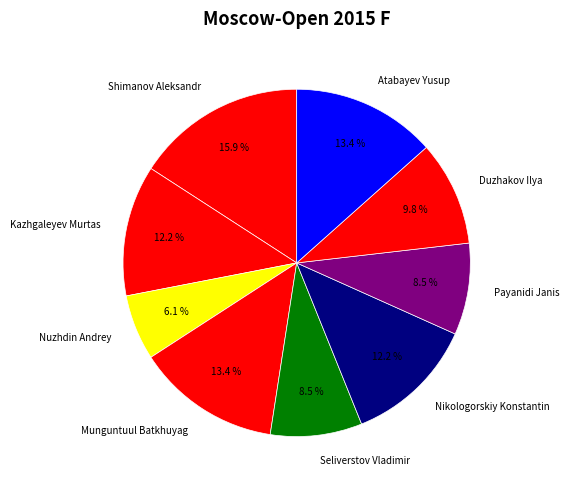

Does Shimanov Aleksandr account for over 50% of the chart?

No